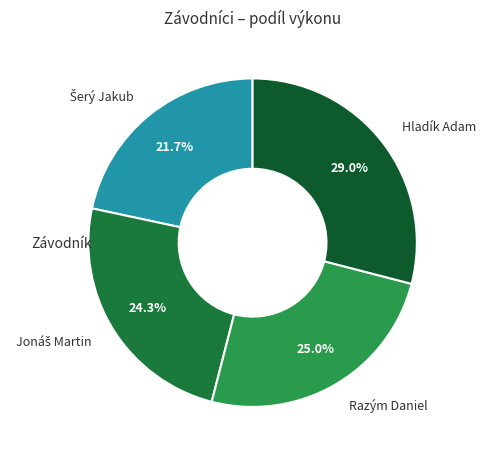

Does any single category account for the majority?

No